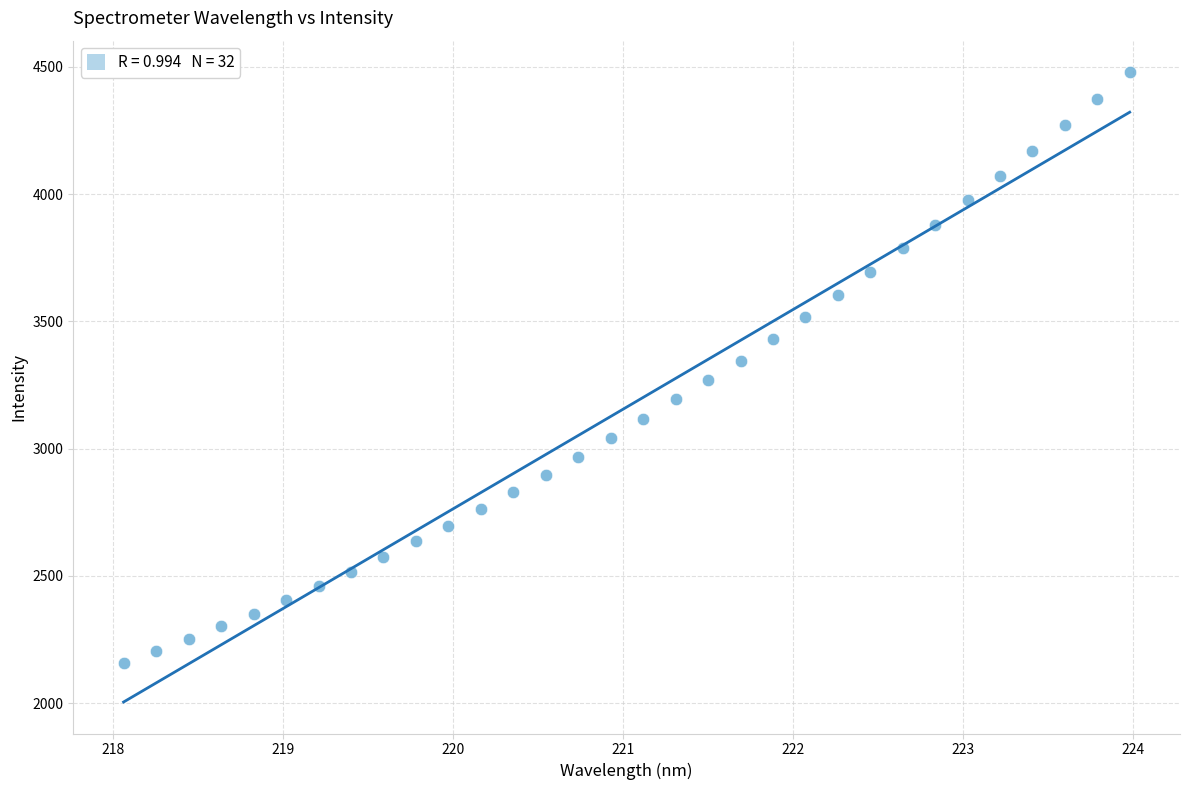

What is the range of X values (max minus min)?

5.9